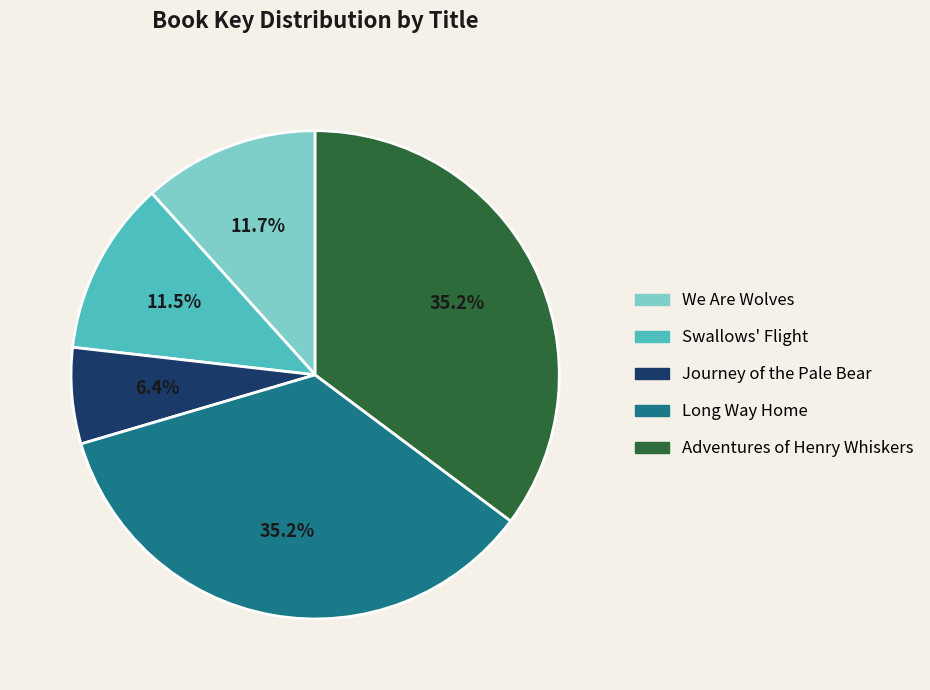

What portion of the pie excludes Long Way Home?

64.8%